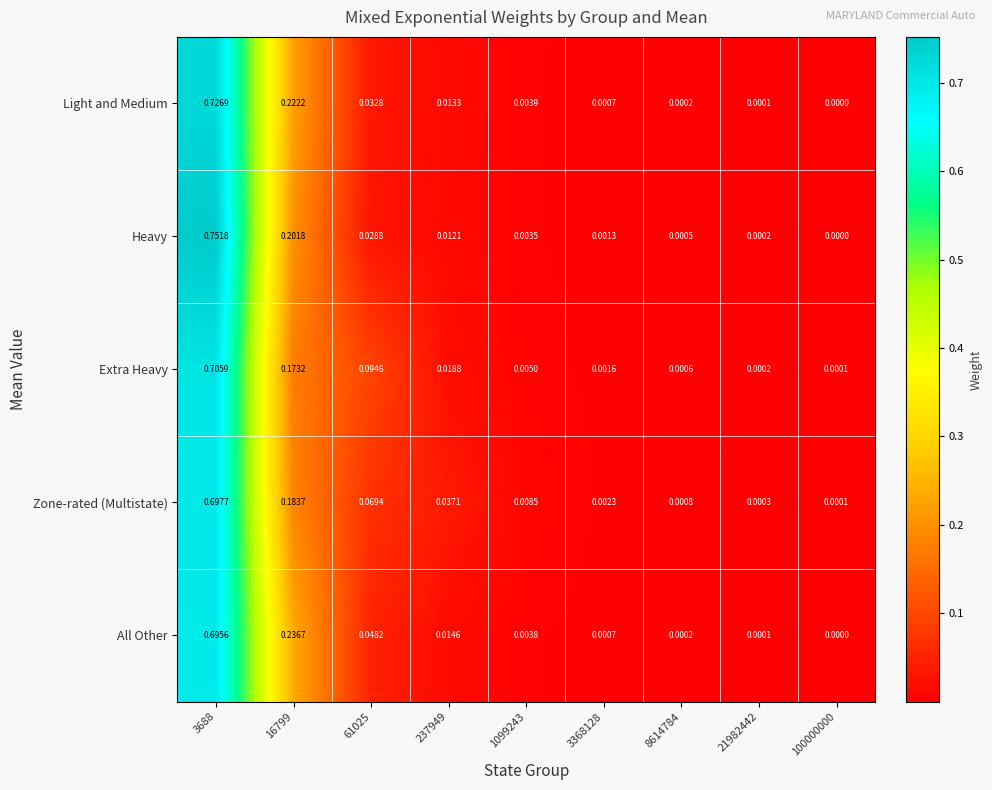

Which series changed the most between 8614784 and 100000000?

Zone-rated (Multistate)